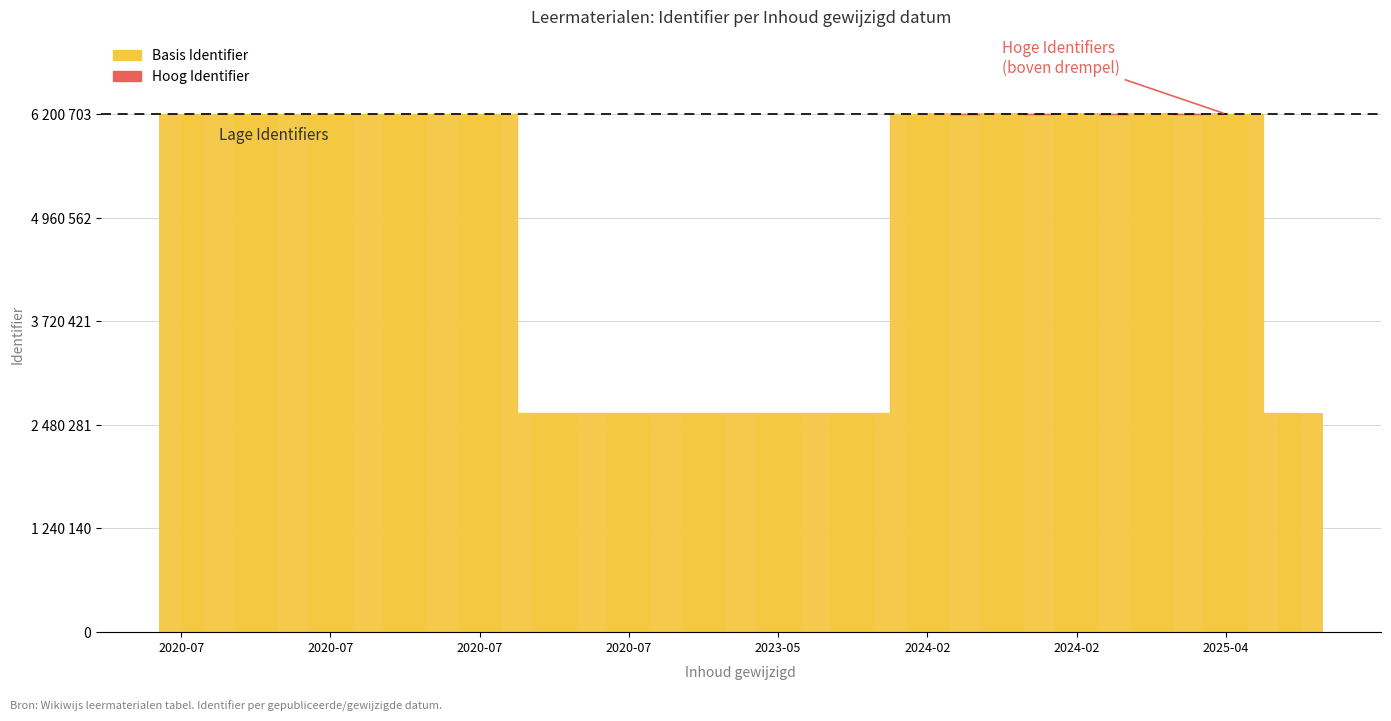

Where is the data nearest to the value 4411352?

2020-07-29